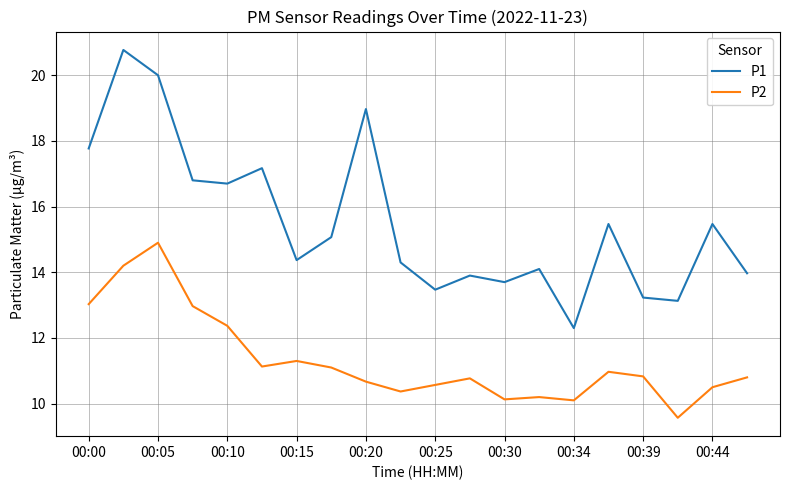

How many lines are shown in the chart?

2